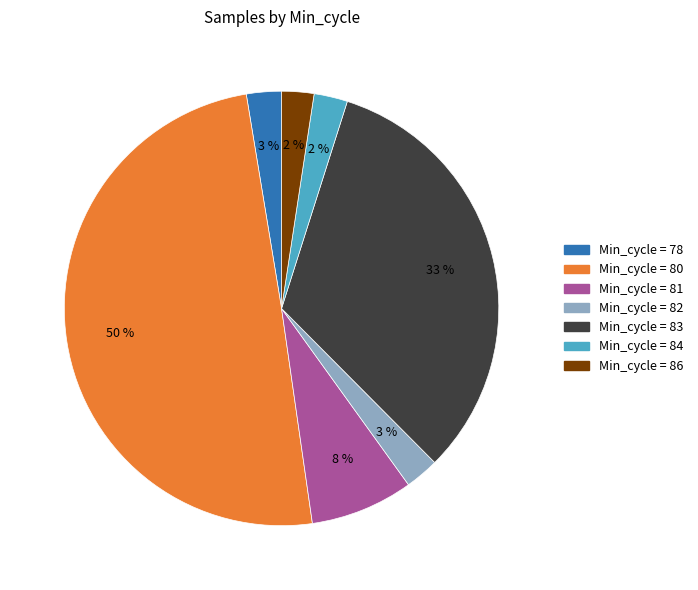

How many slices are in this pie chart?

7